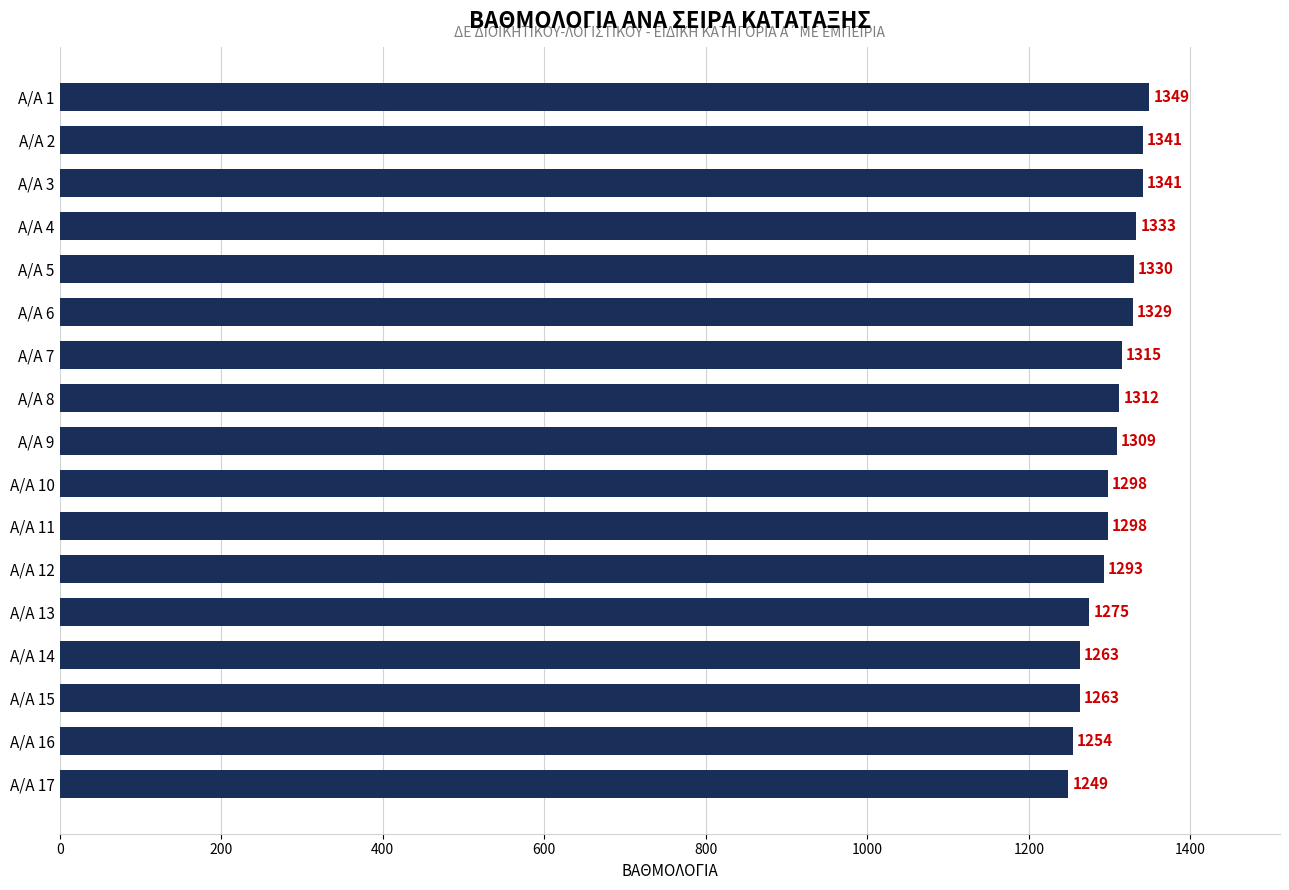

True or false: the data shows 681 at Α/Α 4.

False